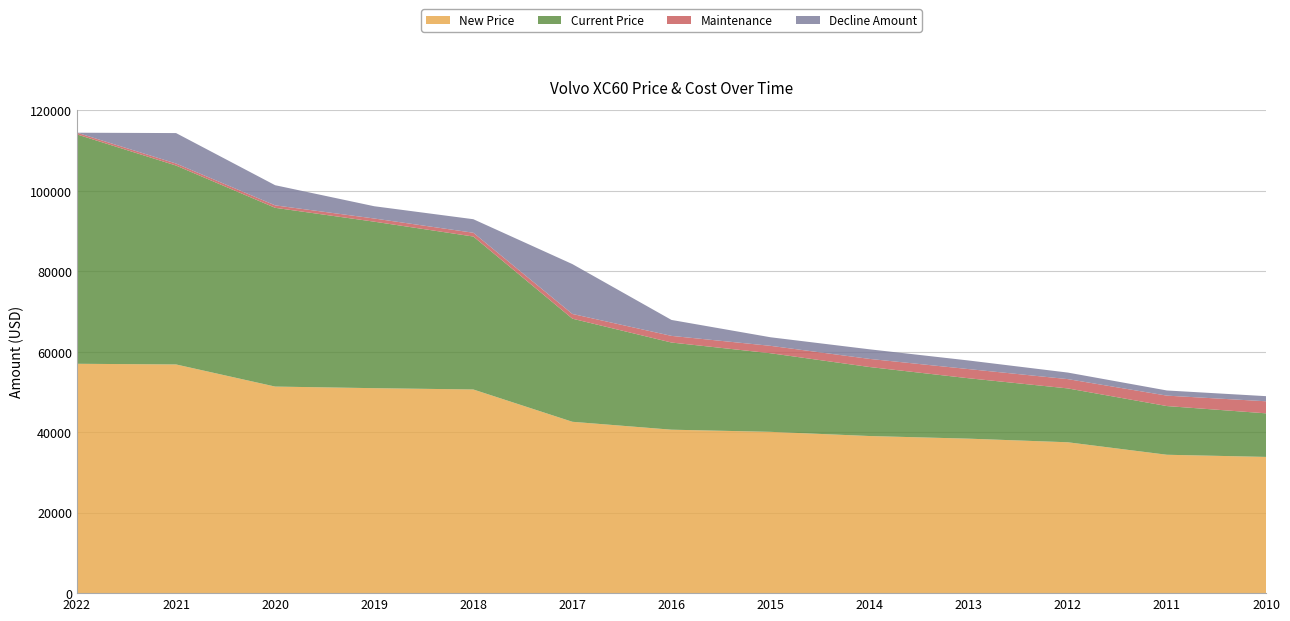

Reading left to right, what are all the values shown in this chart?

New Price: 57015	56850	51351	50953	50627	42596	40632	40098	39056	38401	37504	34400	33864
Current Price: 57015	49442	44434	41386	38022	25629	21666	19536	17150	15013	13387	12105	10834
Maintenance: 429	500	612	791	941	1175	1652	1841	2017	2279	2312	2592	2998
Decline Amount: 0	7573	5008	3048	3364	12393	3963	2130	2386	2137	1626	1282	1271